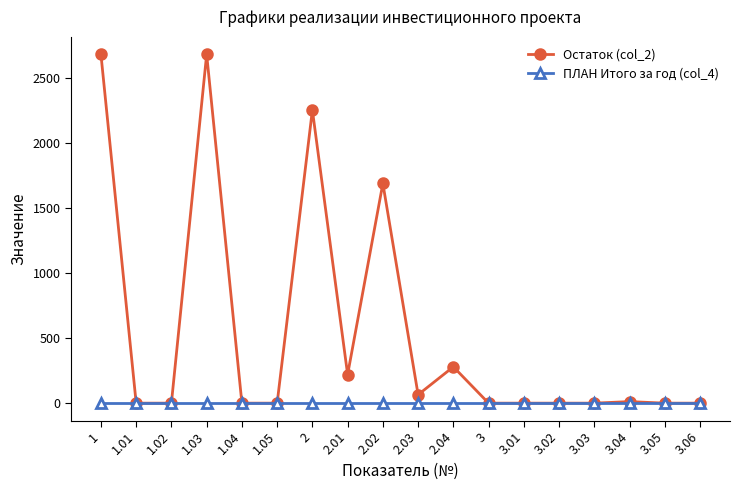

Rank the series by their average value, from lowest to highest.

ПЛАН Итого за год (col_4), Остаток (col_2)